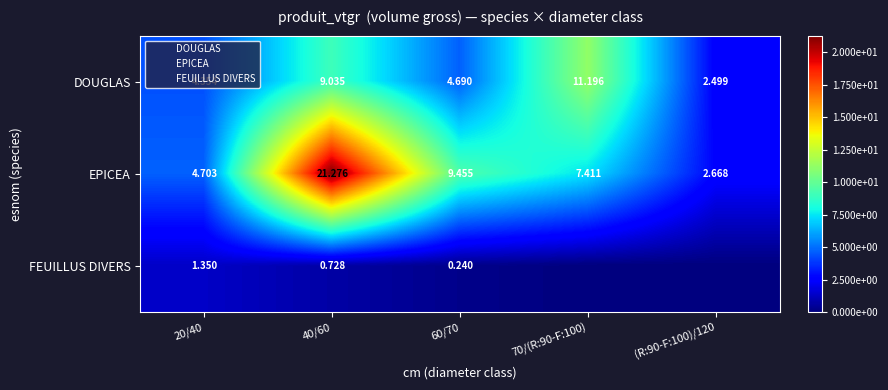

Which series has the largest range (max minus min)?

EPICEA